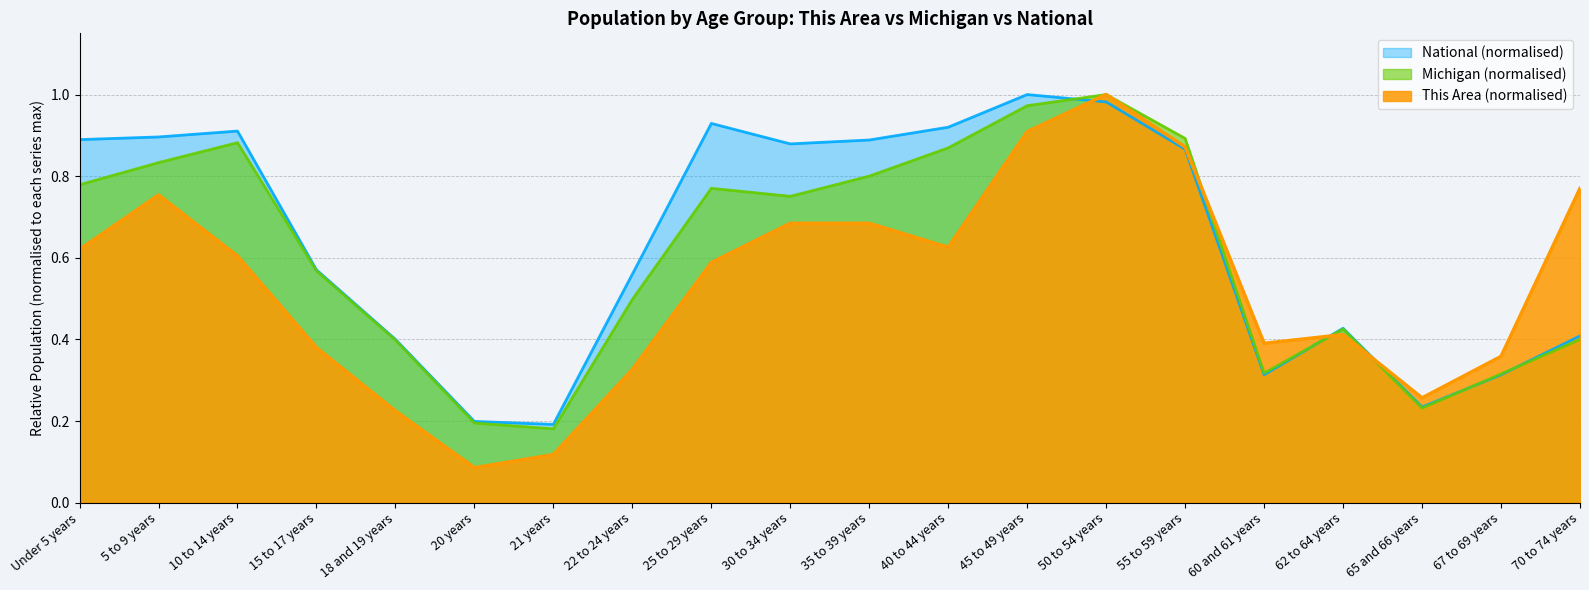

True or false: This Area has a value of 0.6 at 10 to 14 years.

True